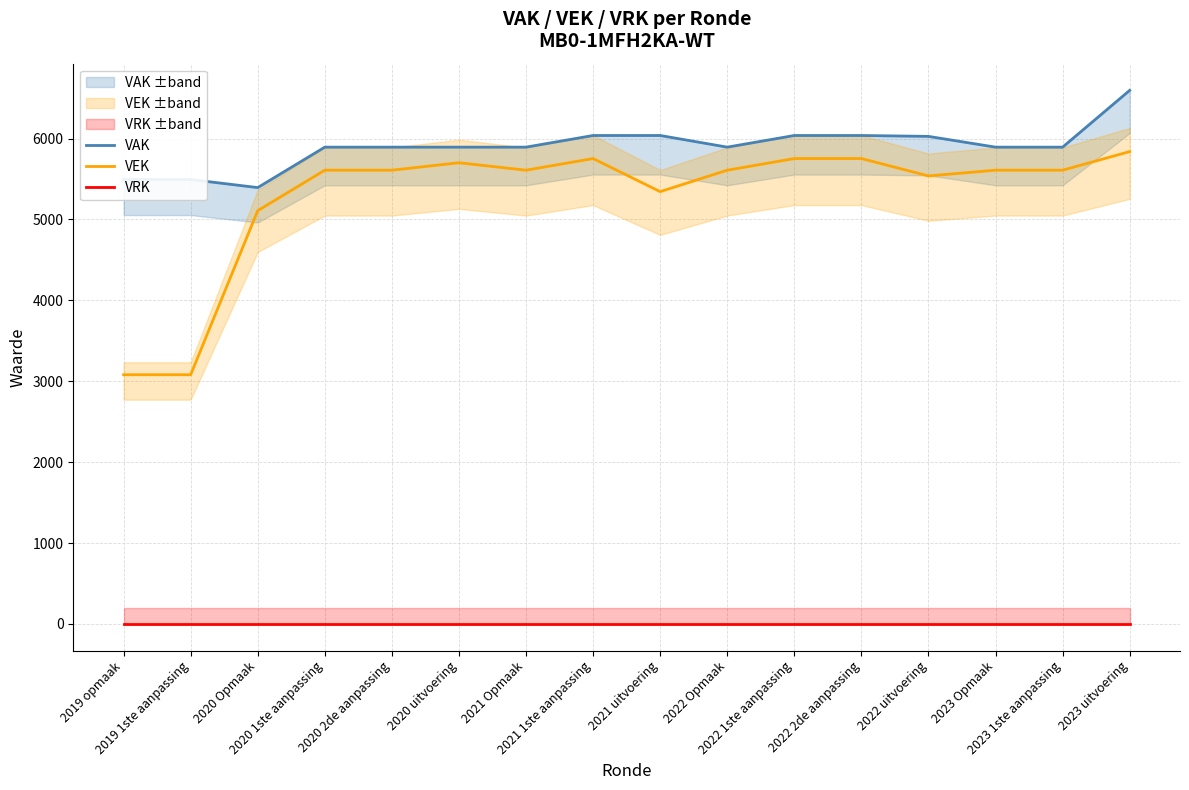

How many lines are shown in the chart?

3